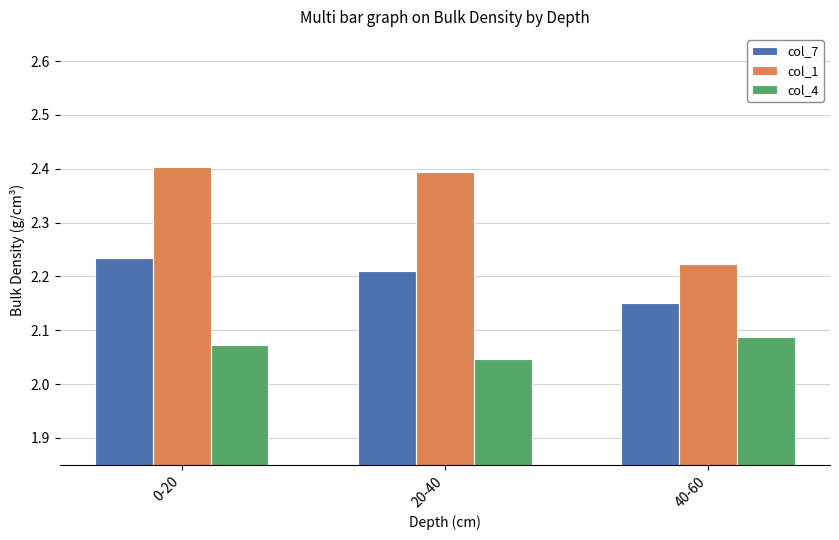

Rank the series at 40-60 from lowest to highest value.

col_4, col_7, col_1